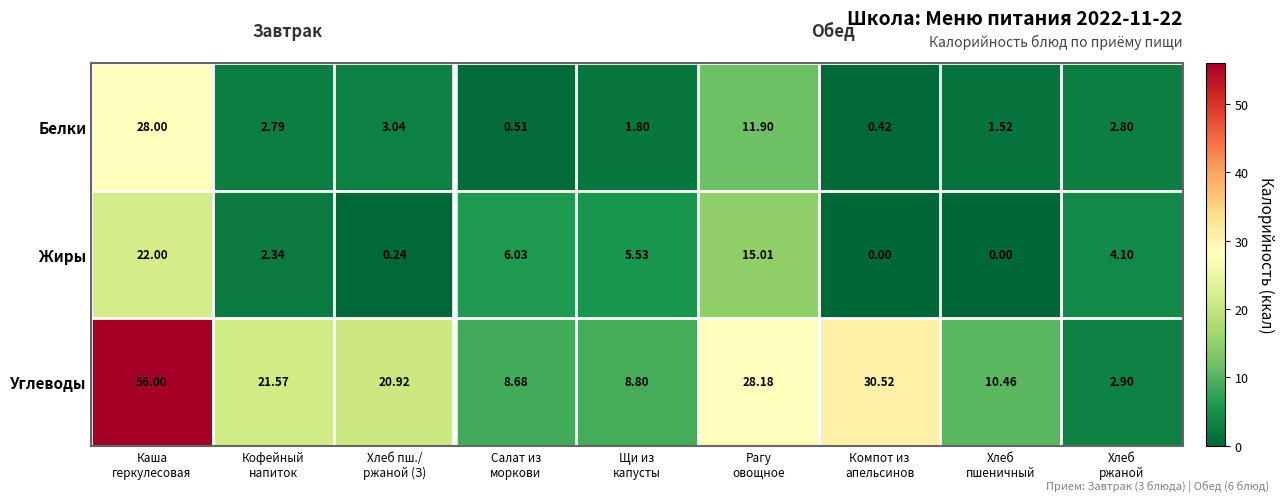

Rank the series by their maximum value, from lowest to highest.

Жиры, Белки, Углеводы